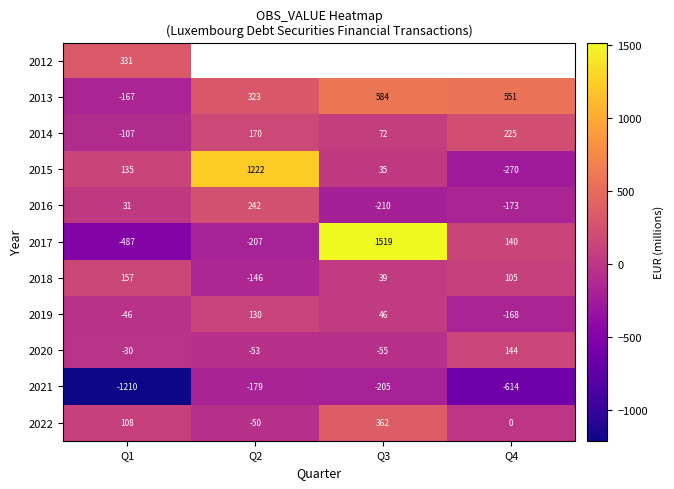

How many negative values does the 2018 series have?

1